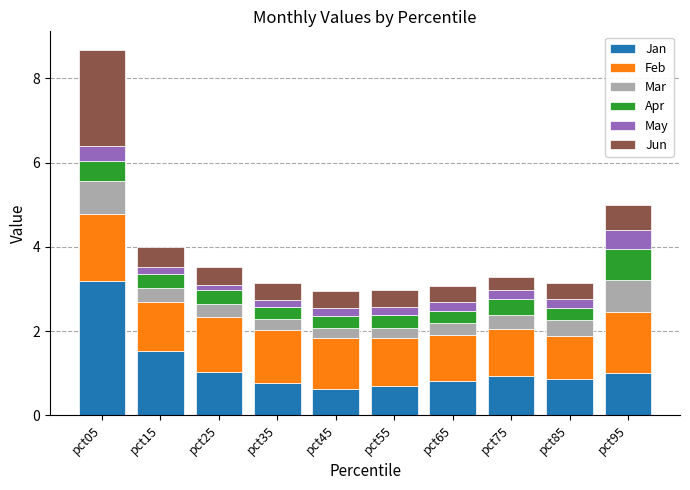

True or false: Jan has a value of 1.5 at pct65.

False